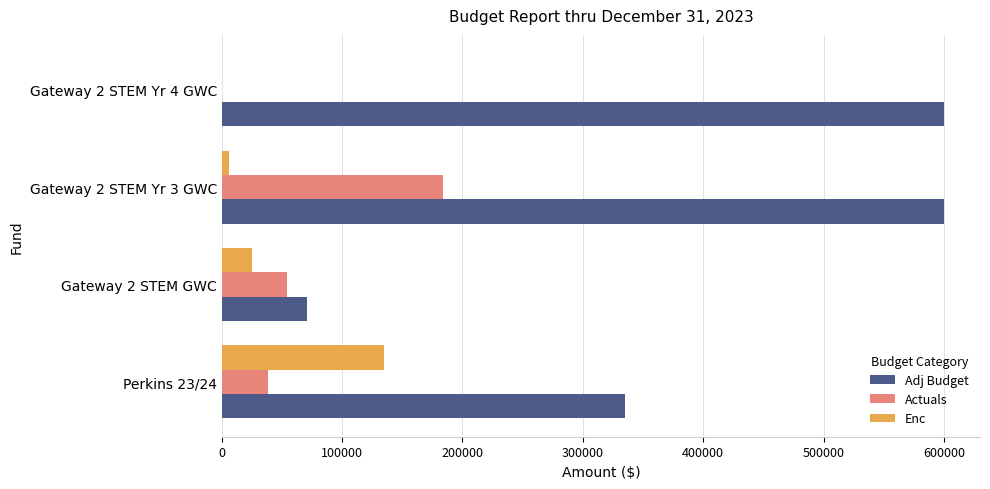

Between Perkins 23/24 and Gateway 2 STEM GWC, which series saw the biggest shift?

Adj Budget